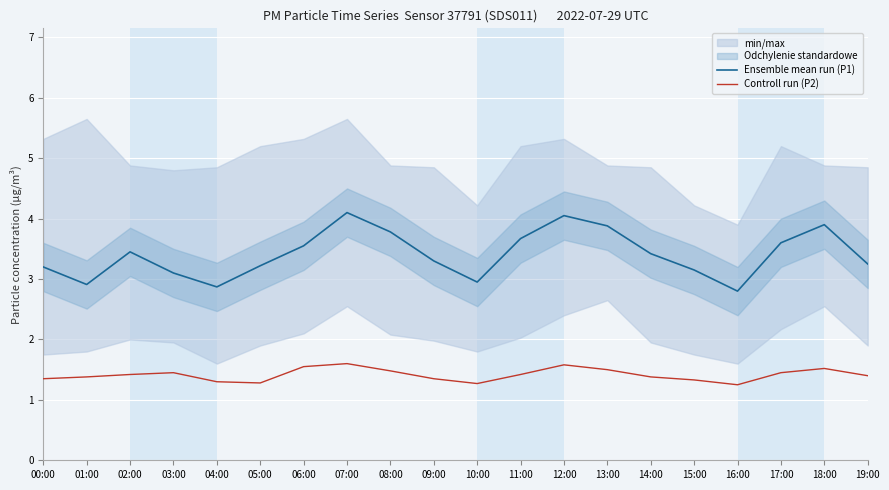

What is the label of the 11th point from the right?

09:00